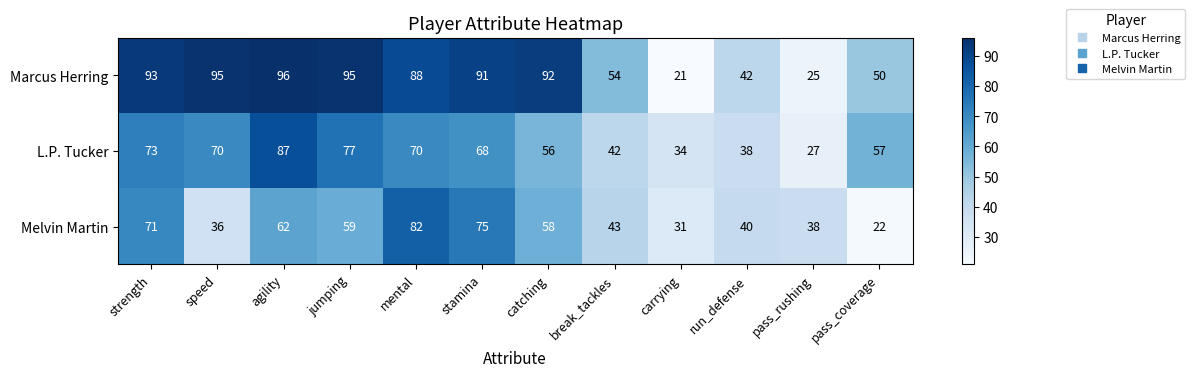

What is the total value across all series at break_tackles?

139